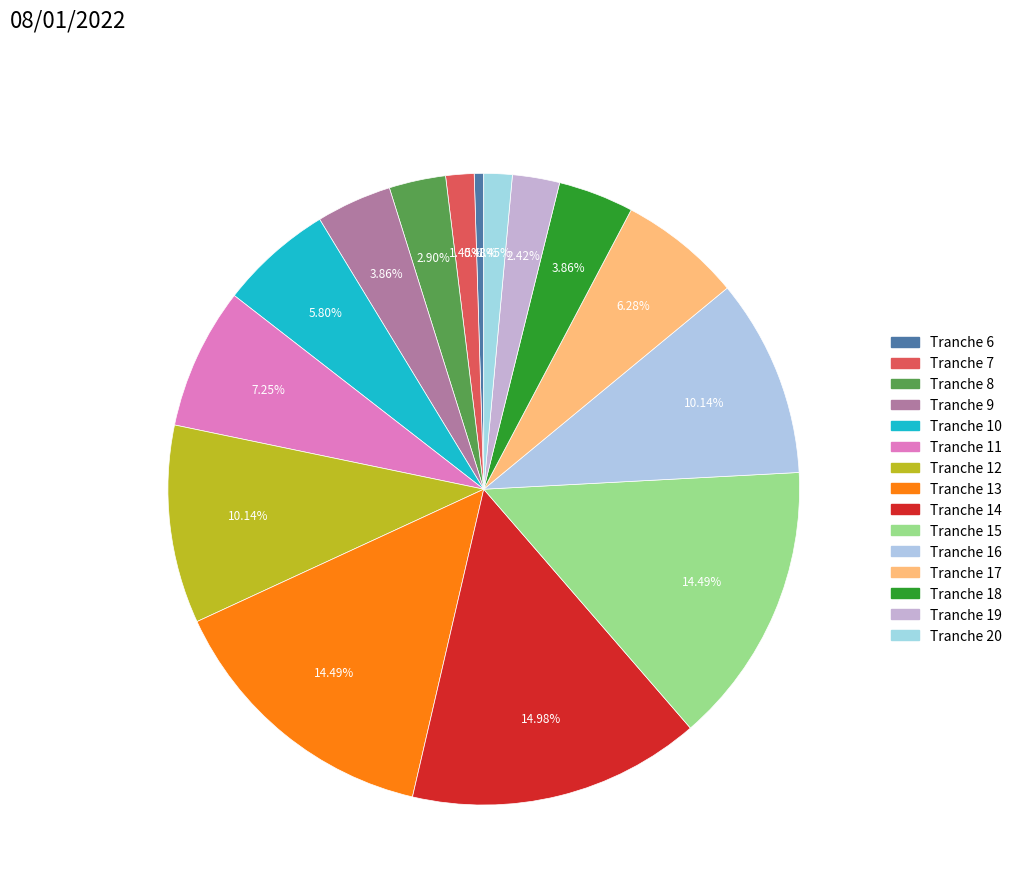

True or false: Tranche 15 accounts for 14% of the total.

True